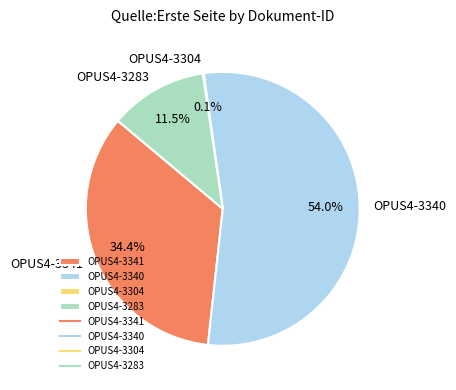

Is it true that OPUS4-3340 is 54% of the pie?

True